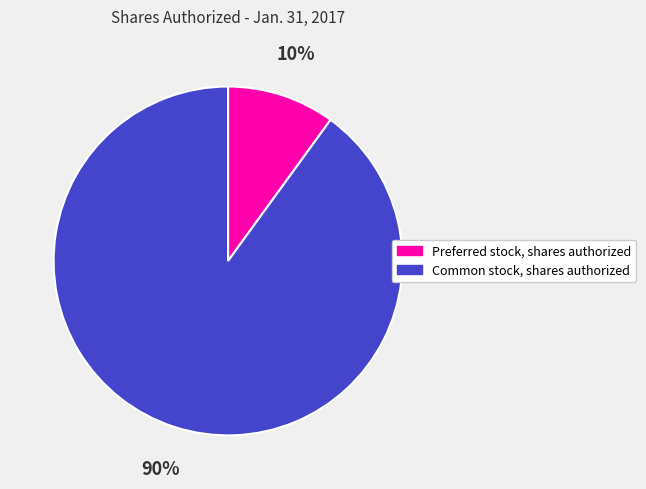

Which has a higher value, Preferred stock, shares authorized or Common stock, shares authorized?

Common stock, shares authorized